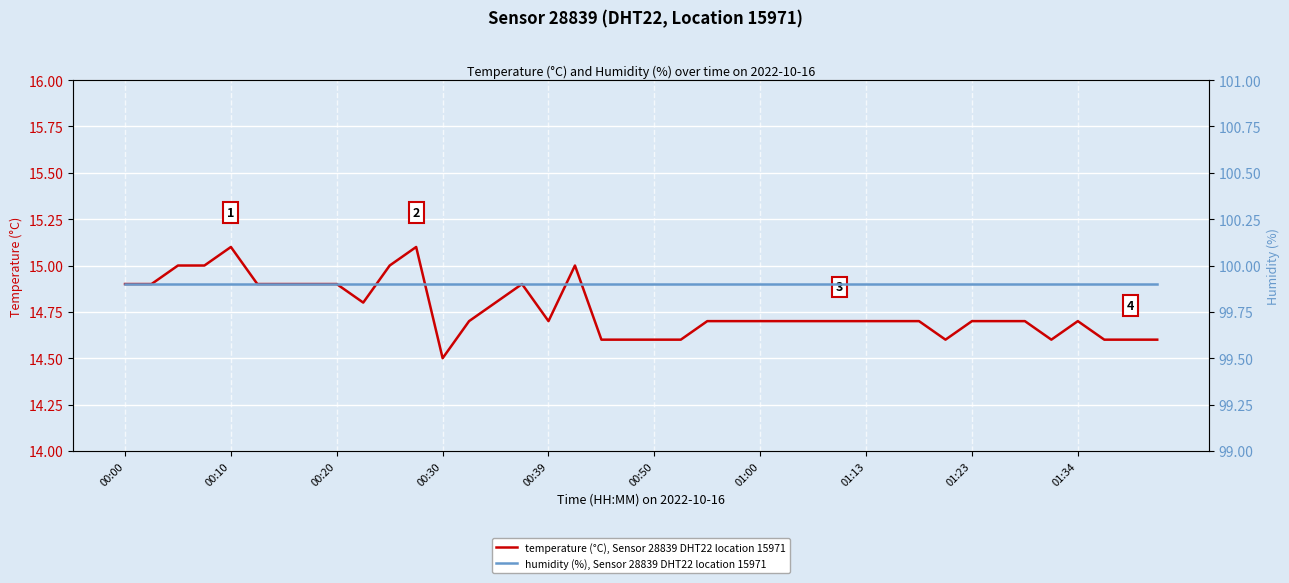

What is the lowest value of the humidity (%), Sensor 28839 DHT22 location 15971 series?

99.9